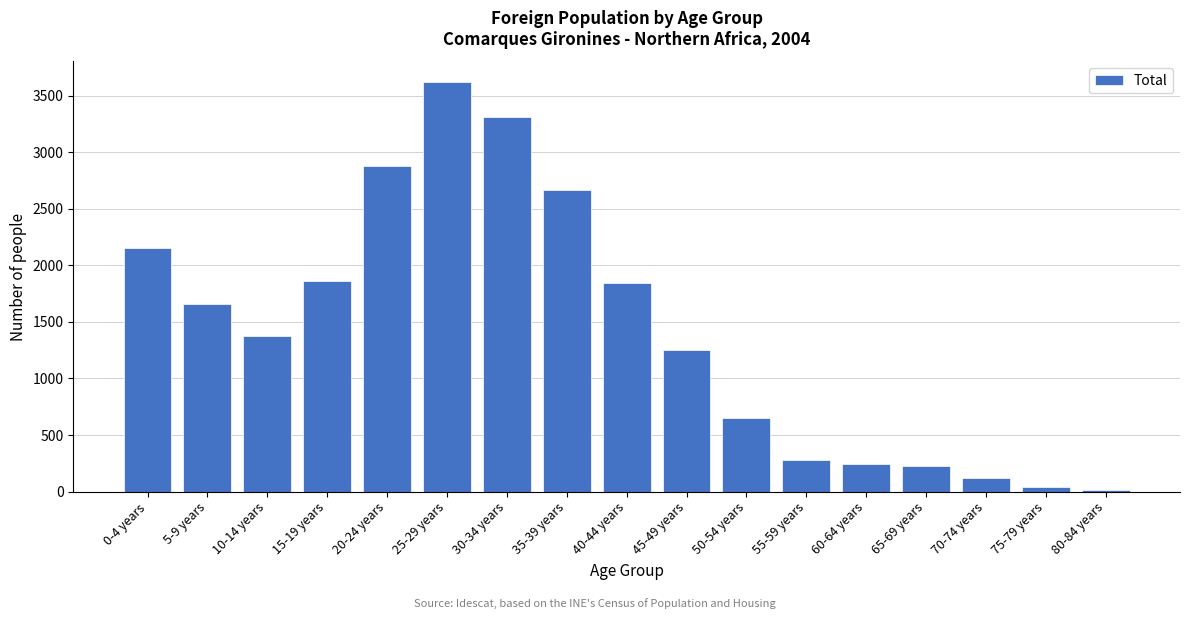

Is it true that the value at 50-54 years is 343?

False